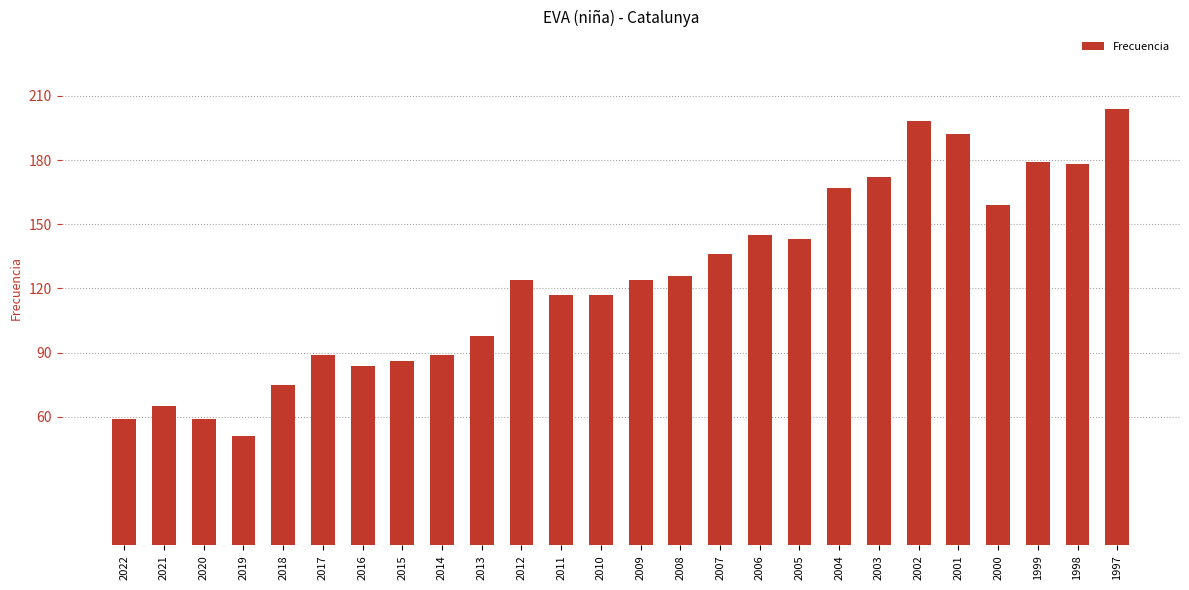

What is the approximate value at 2003?

172